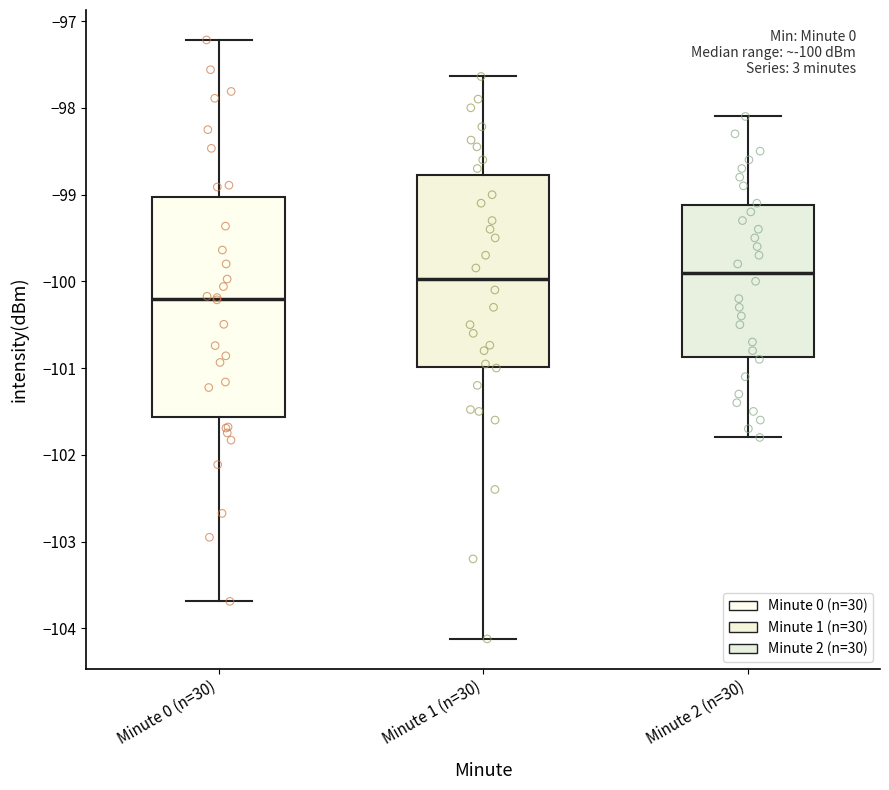

Which box is the tallest, from its lower edge to its upper edge?

Minute 0 (n=30)